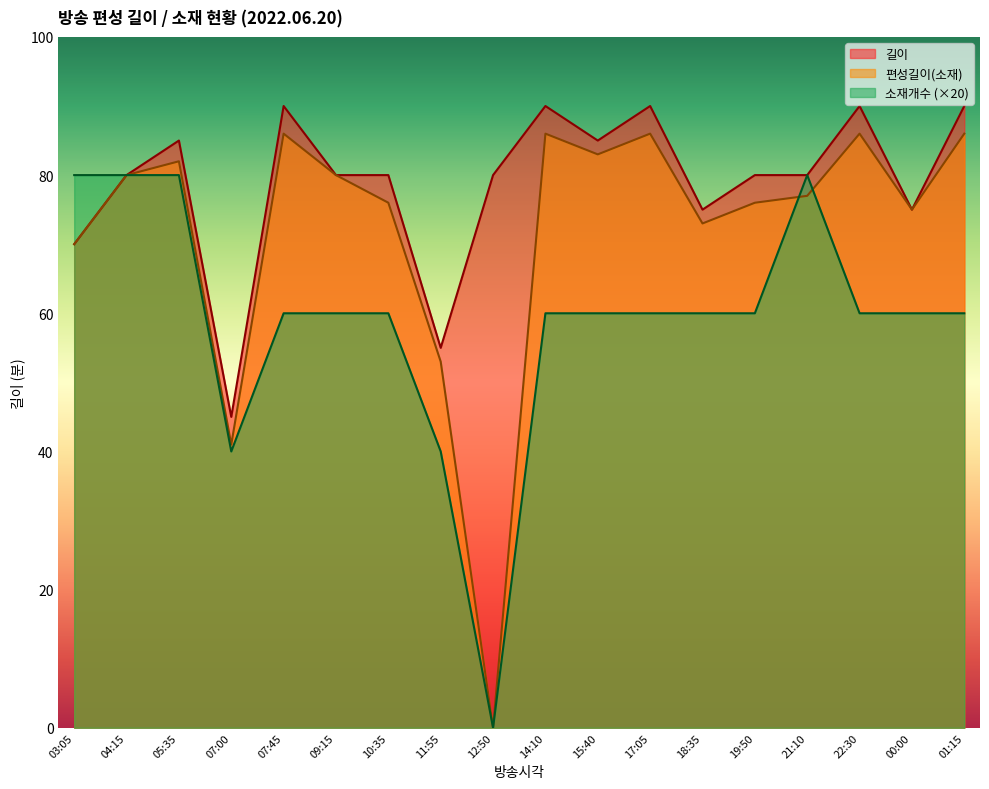

Is the value of 편성길이(소재) at 15:40 greater than the value of 소재개수 at 05:35?

Yes